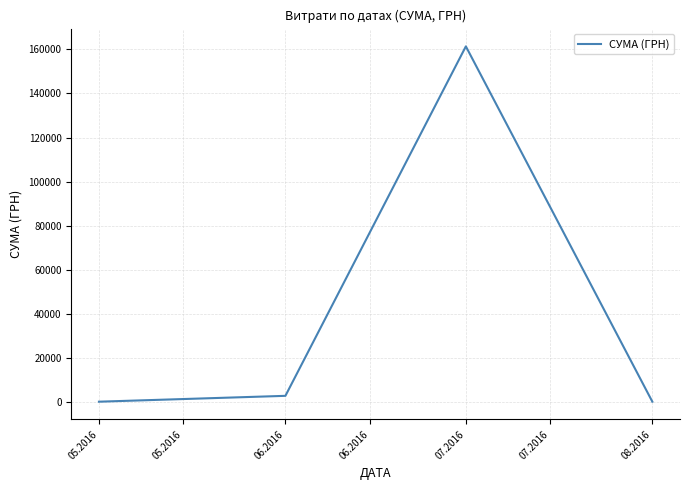

Is it true that the value at 07.2016 is 161322.6?

True